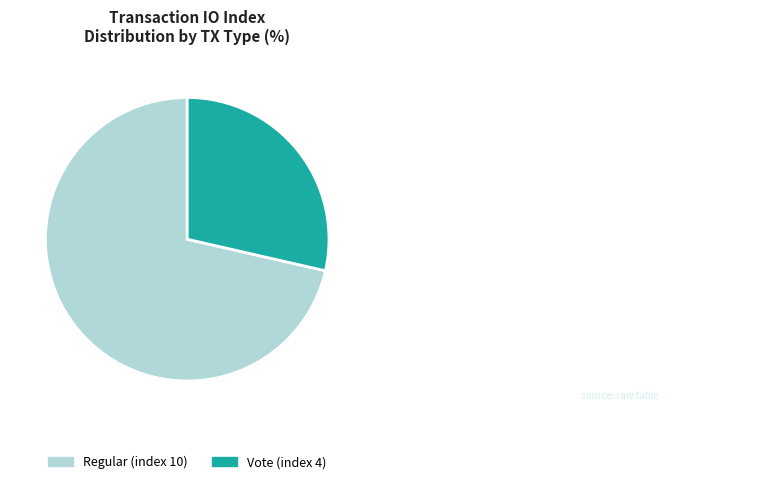

What is the smallest slice in the pie chart?

Vote (index 4)